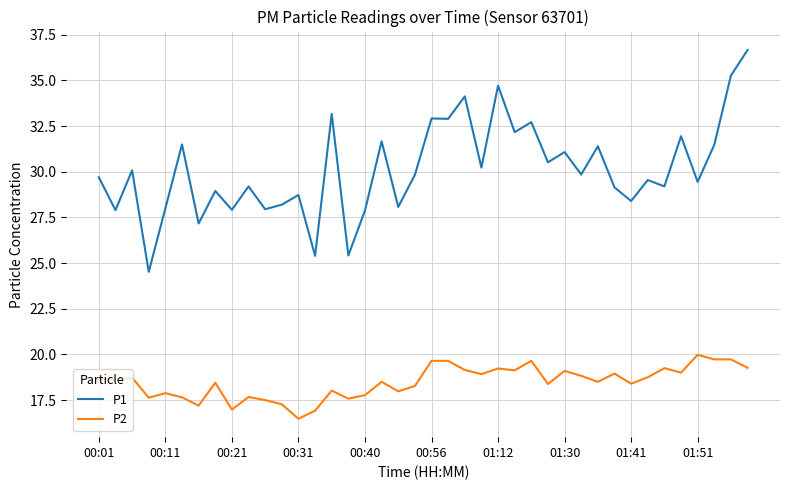

Which series has the widest spread of values?

P1